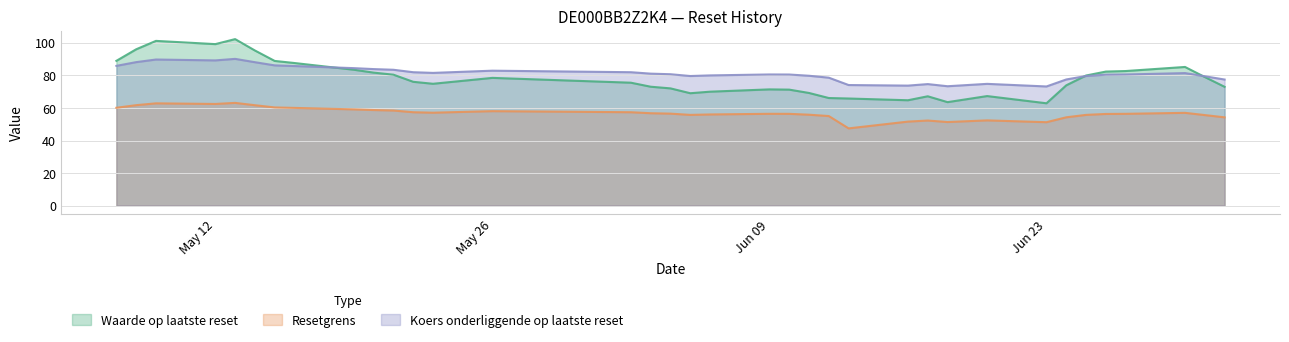

What is the difference between the Resetgrens values at 2025-05-22 and 2025-05-08?

4.3